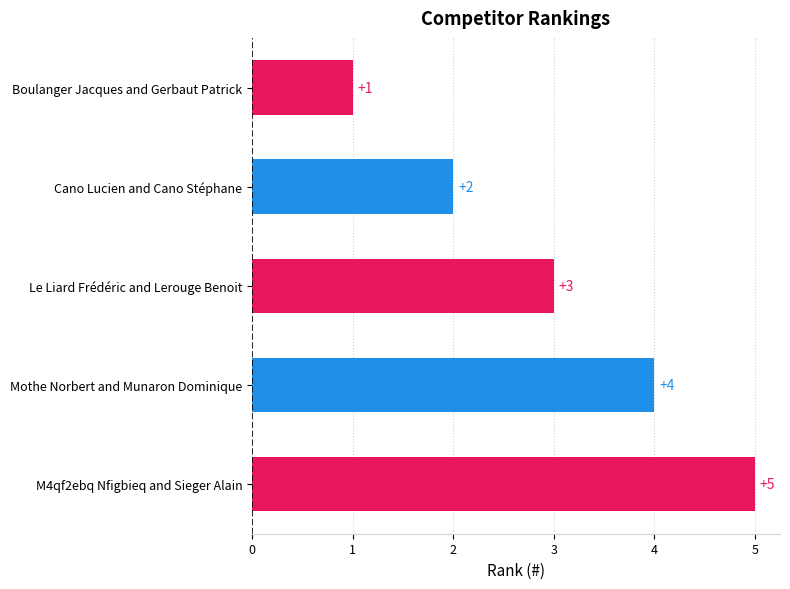

What is the difference between the values at Boulanger Jacques and Gerbaut Patrick and M4qf2ebq Nfigbieq and Sieger Alain?

4